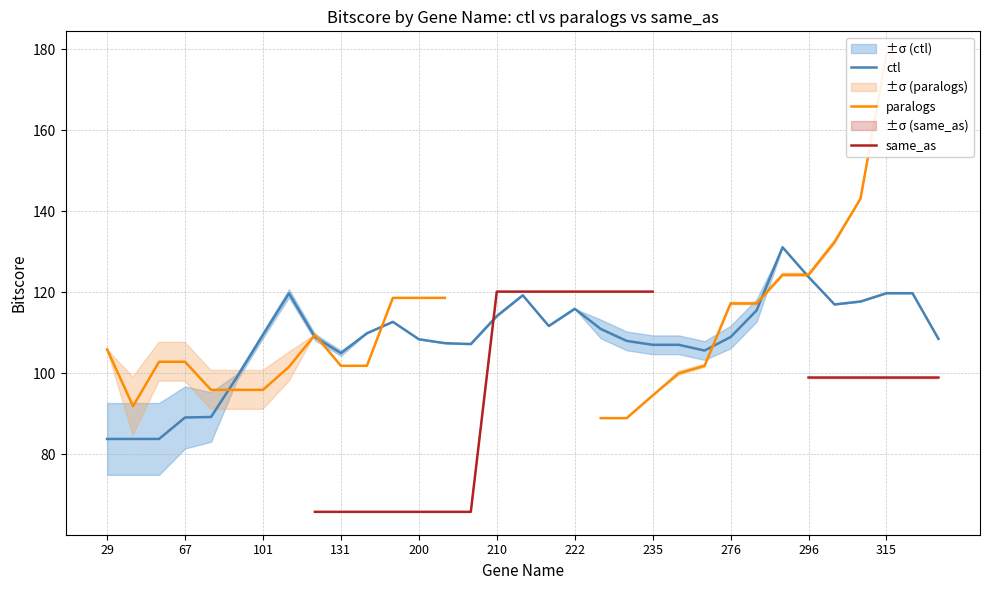

The value of ctl at 315 is 119.8. True or false?

True